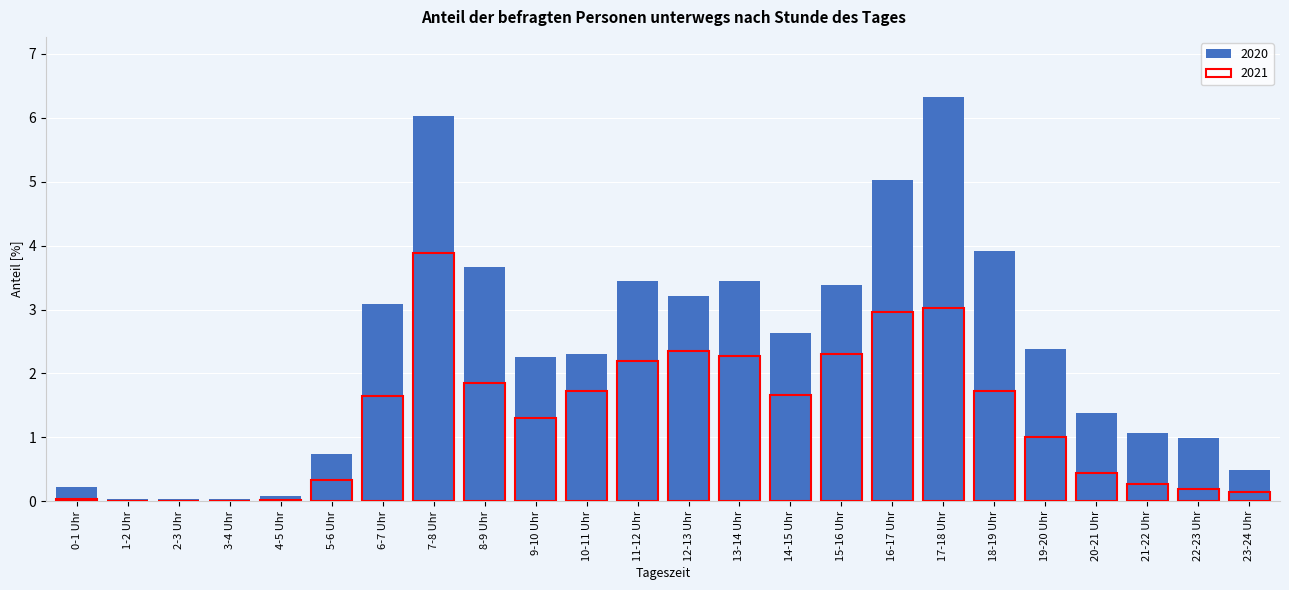

What is the label of the 15th bar from the left?

14-15 Uhr